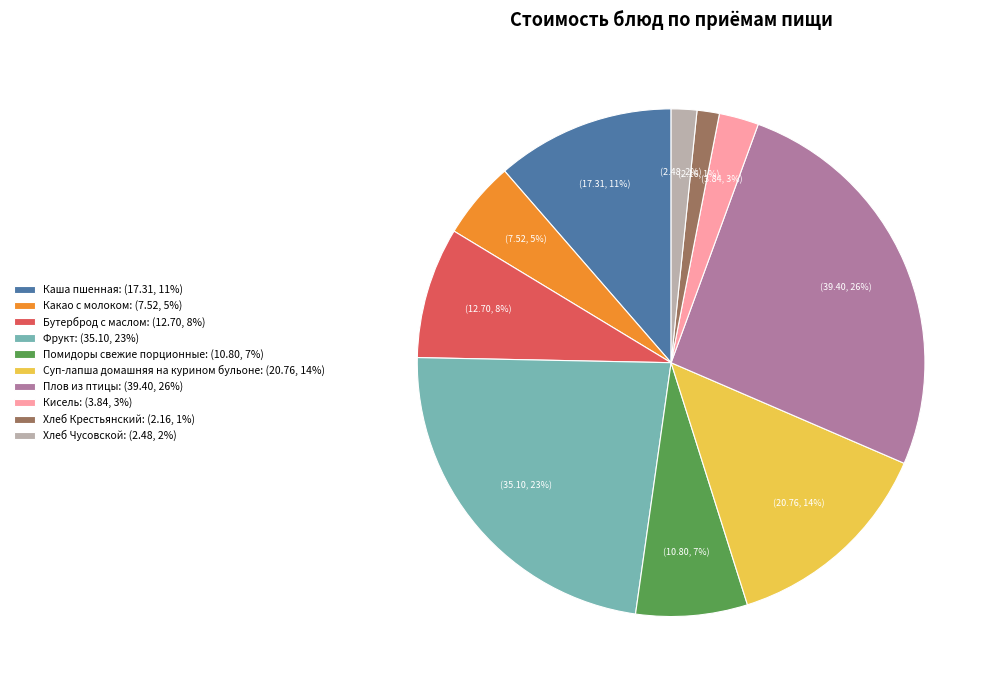

What percentage is the Хлеб Крестьянский slice, to the nearest percent?

1%